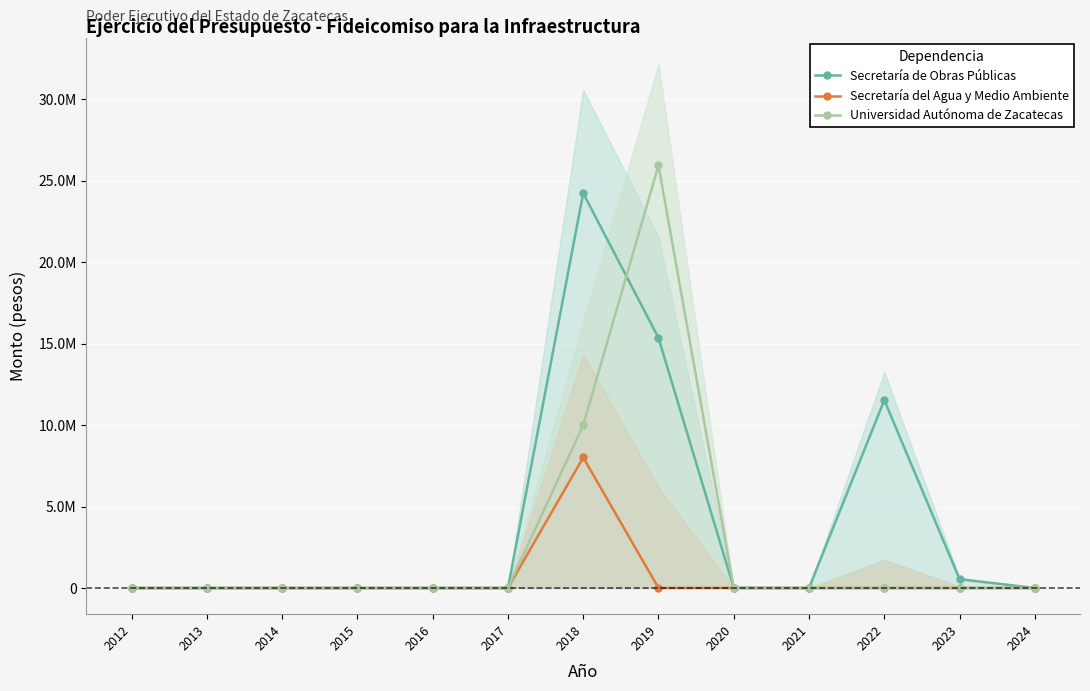

At 2016, list the series in order from smallest to largest.

Secretaría de Obras Públicas, Secretaría del Agua y Medio Ambiente, Universidad Autónoma de Zacatecas